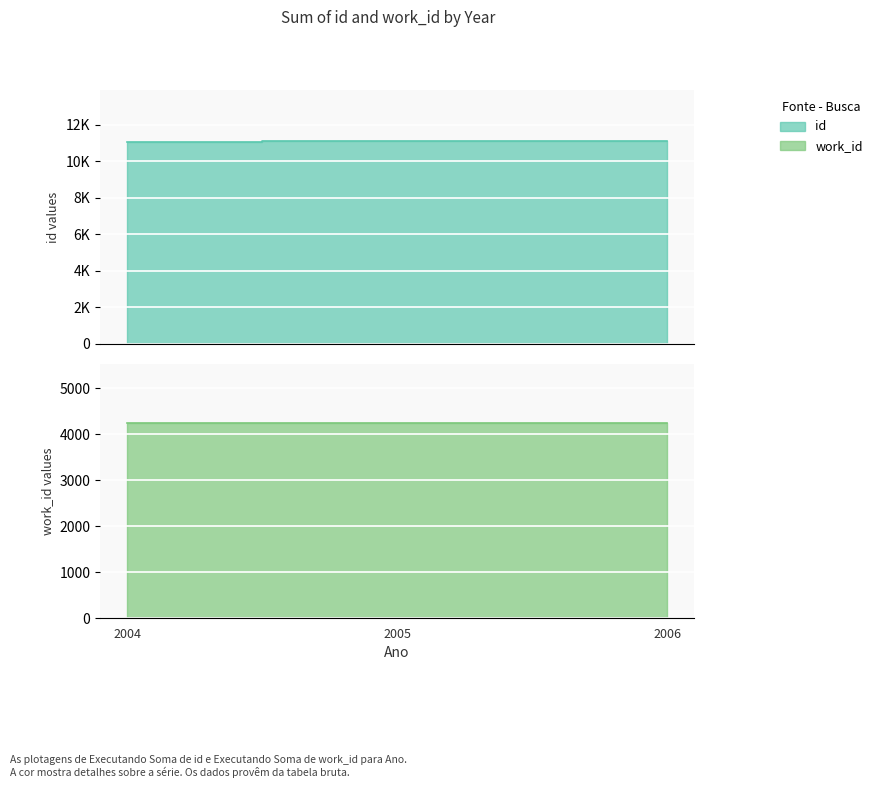

Is it true that the value at 2004 is 5390?

False